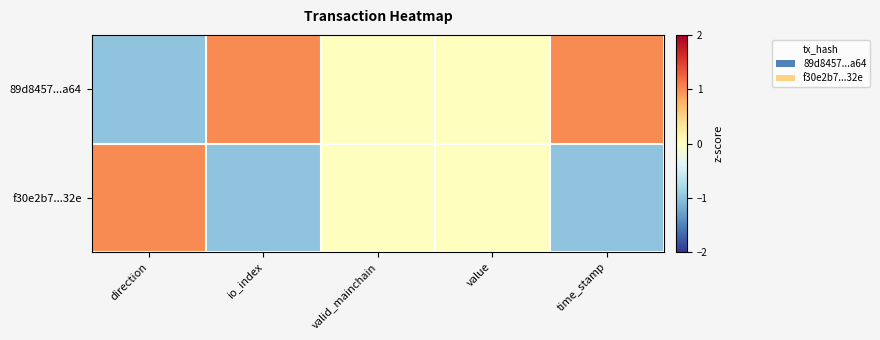

At which category is the sum across all series the highest?

direction